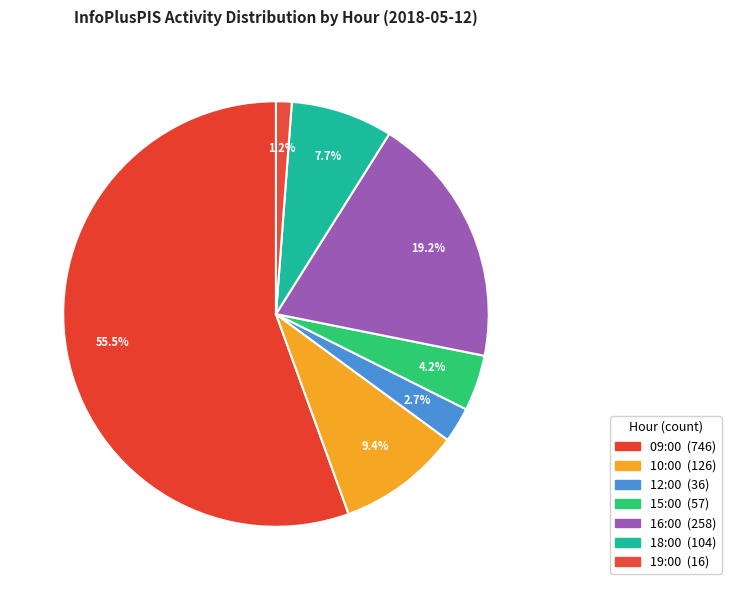

Is the sum of 10:00 and 12:00 greater than half?

No